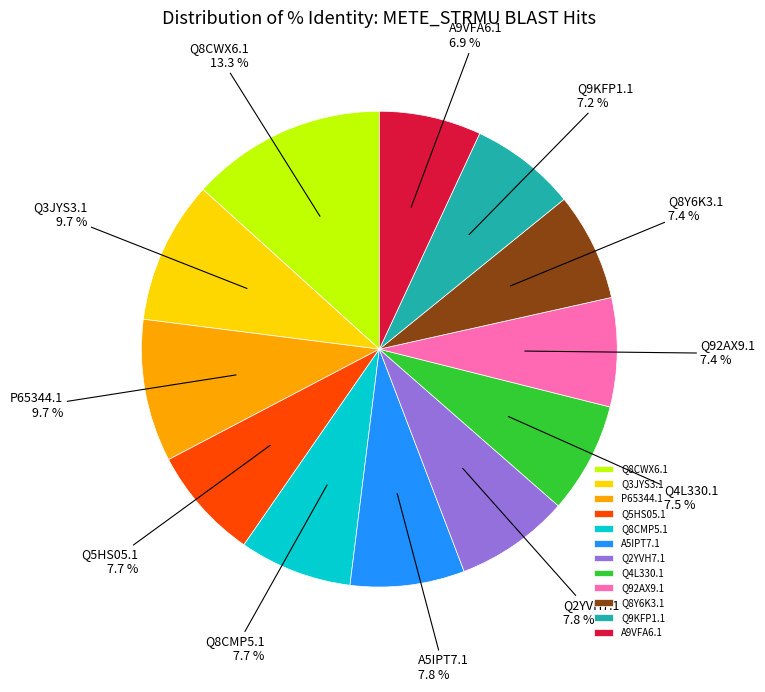

To the nearest percent, what percentage of the pie is Q5HS05.1?

8%